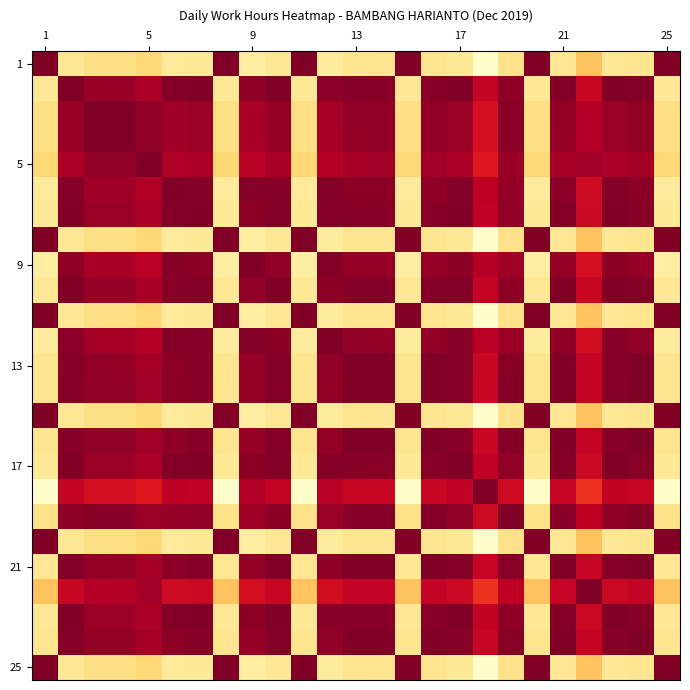

At which category is the sum across all series the highest?

1